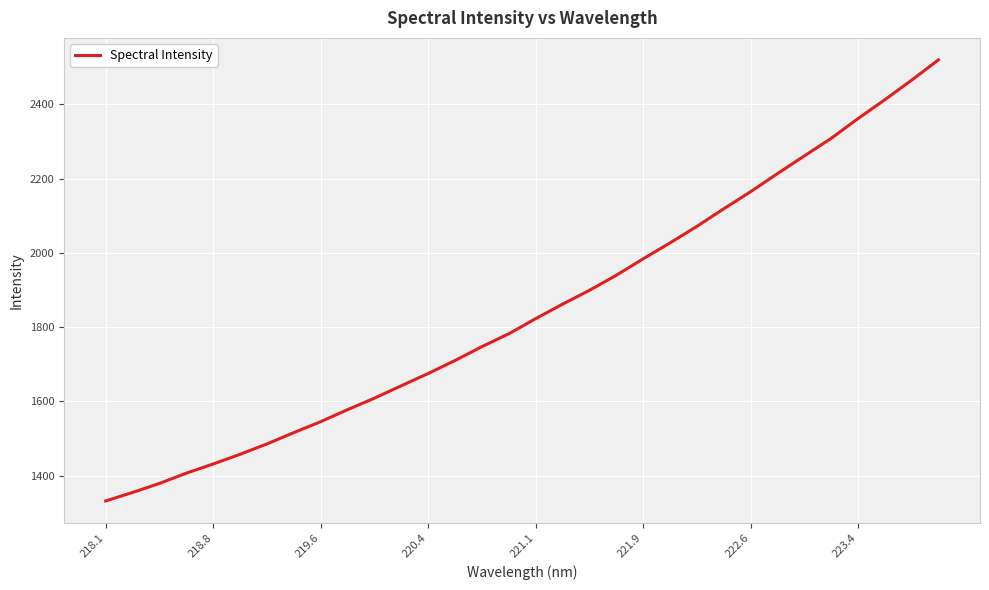

What is the maximum value shown in the chart?

2519.6